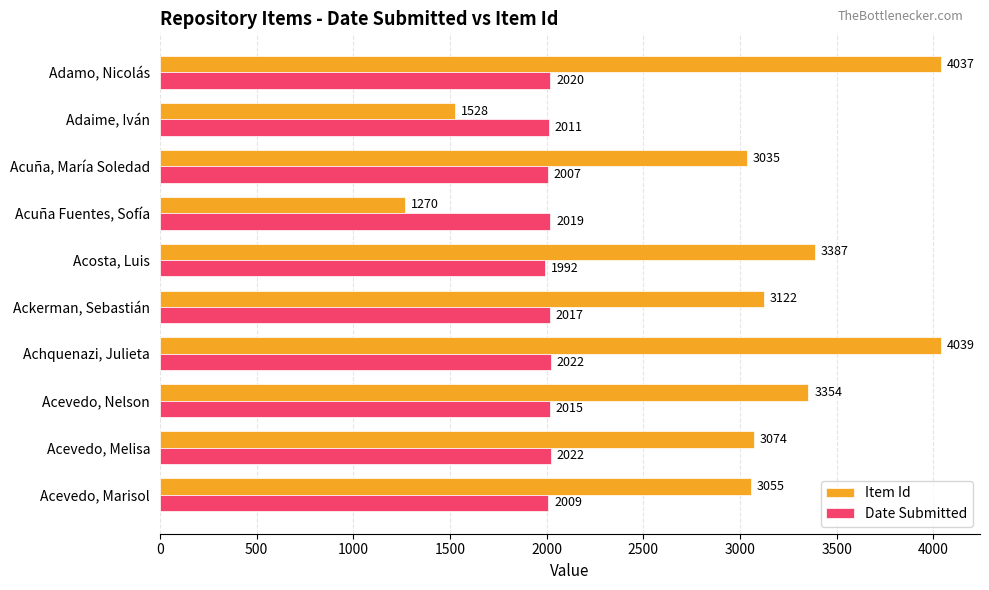

The value of Item Id at Acosta, Luis is 3387. True or false?

True